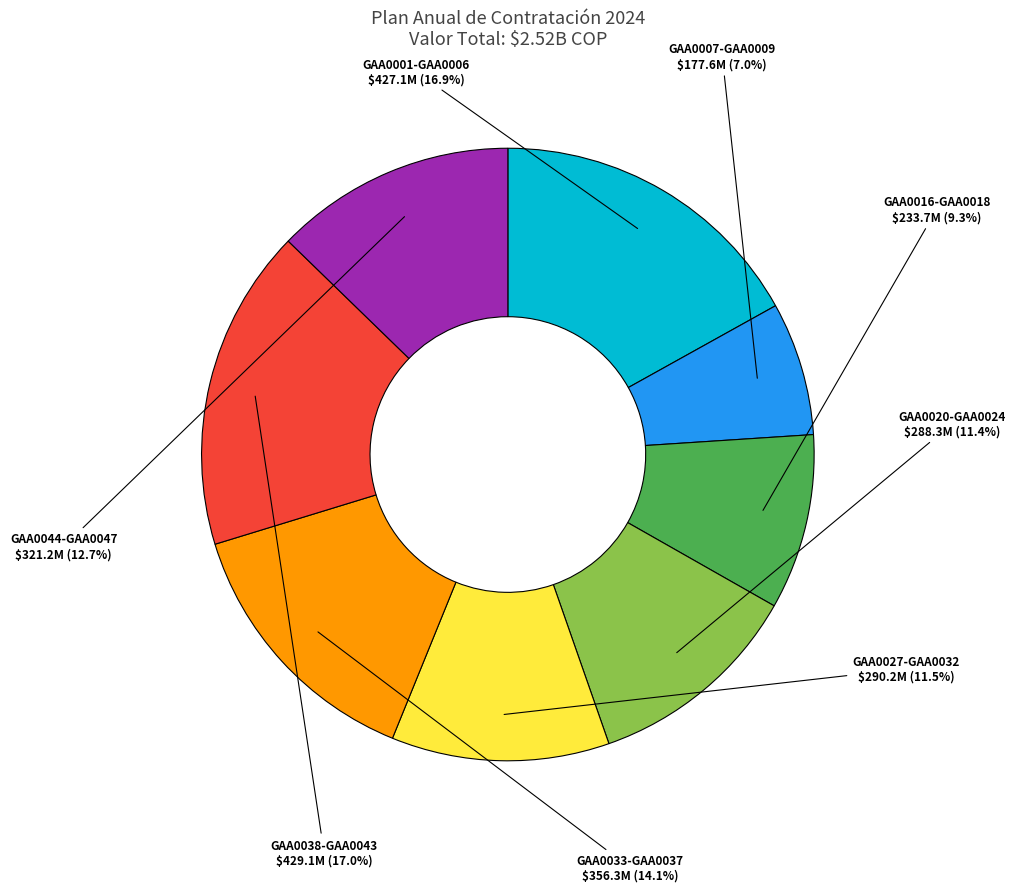

Does GAA0020-GAA0024 represent more than half of the total?

No